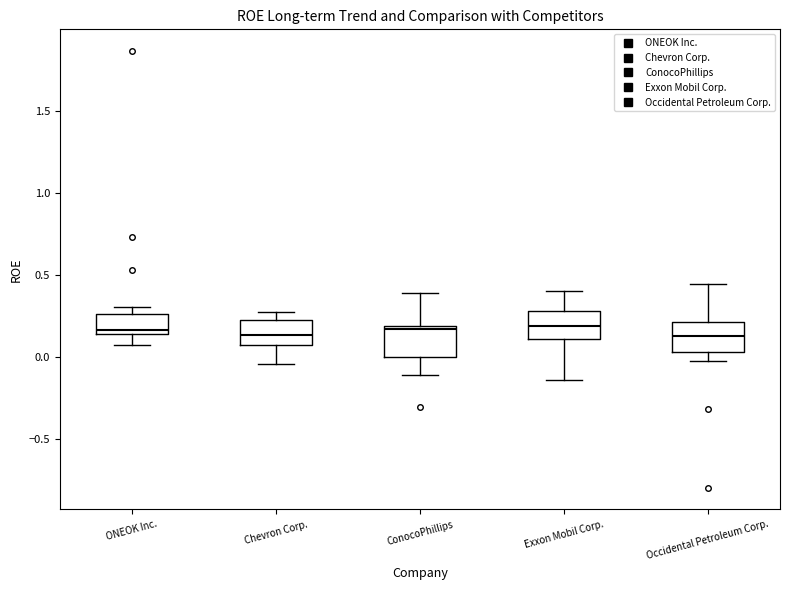

Where does the upper whisker of the box for Occidental Petroleum Corp. end on the y-axis? The values are not printed on the chart, so give them approximately, as read against the axis.

0.45